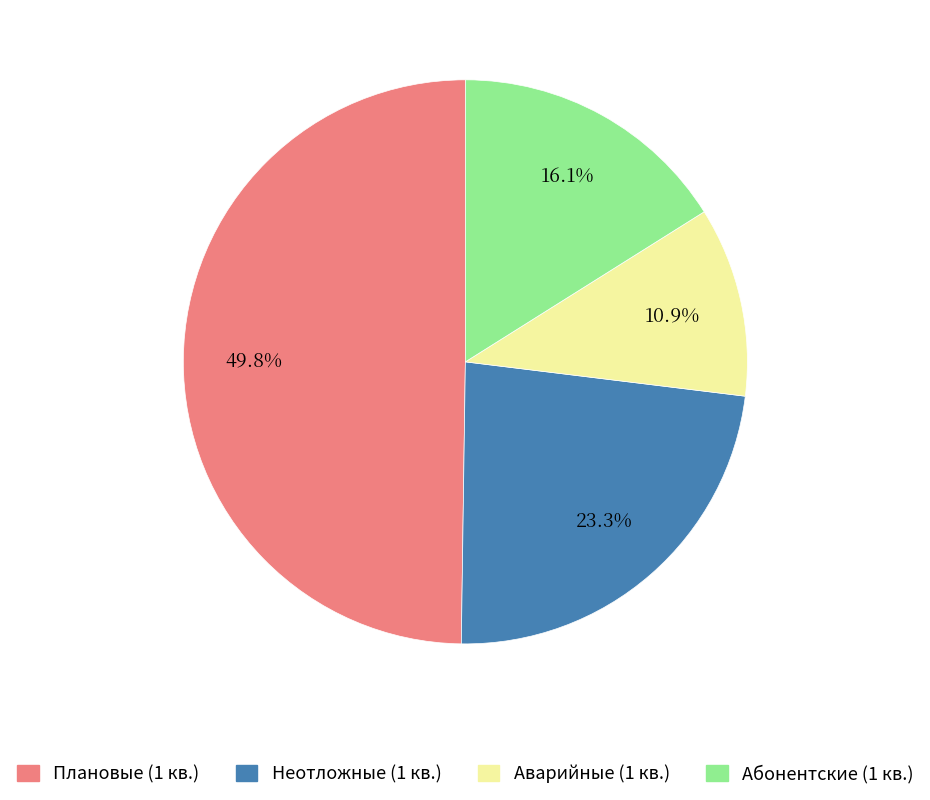

Between Абонентские (1 кв.) and Неотложные (1 кв.), which is larger?

Неотложные (1 кв.)